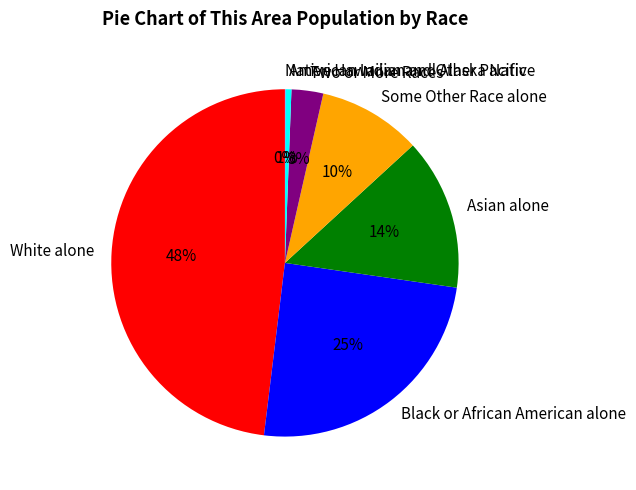

Is there a majority slice in this chart?

No